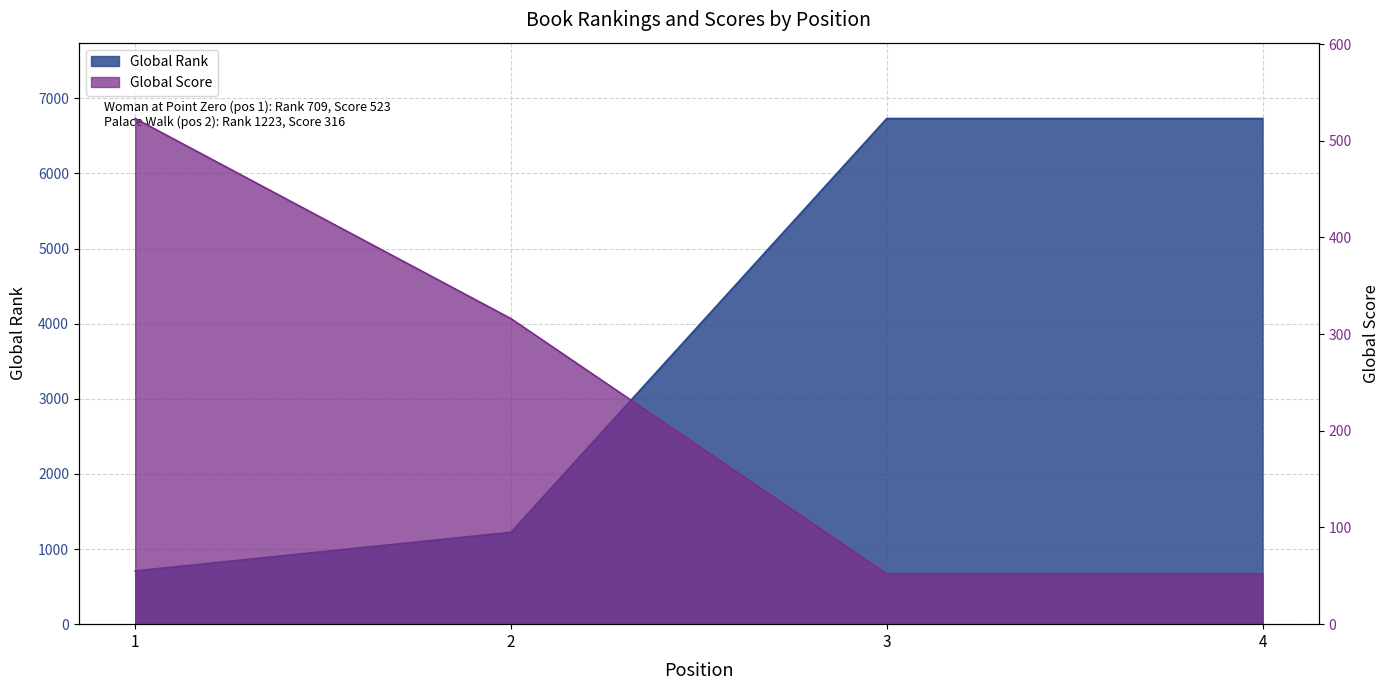

Is the value of Global Score at 1 greater than the value of Global Rank at 4?

No